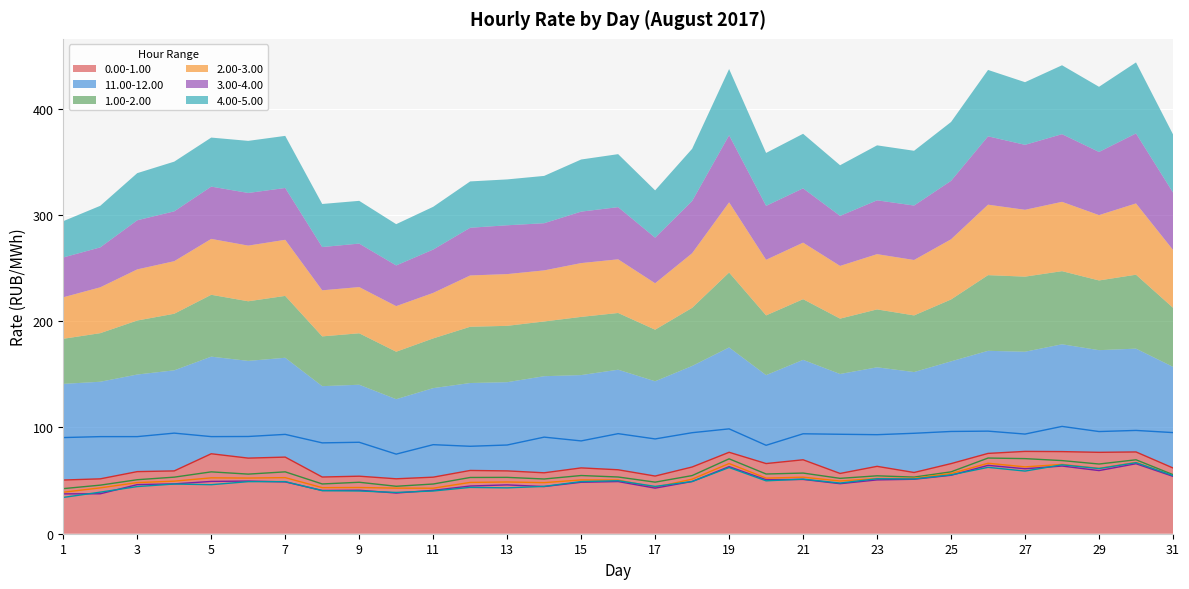

Is it true that 1.00-2.00 equals 48.5 at 17?

True